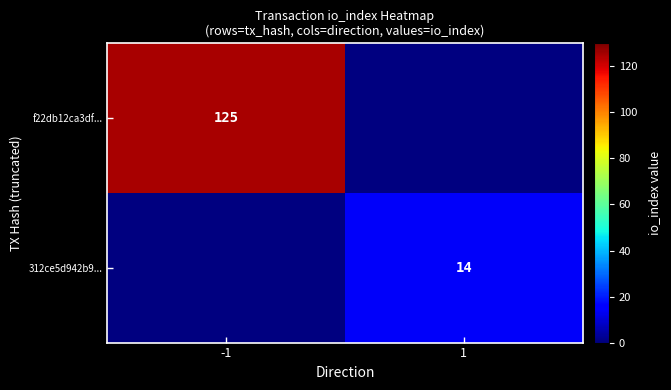

The 312ce5d942b9... series shows 14 at 1. True or false?

True